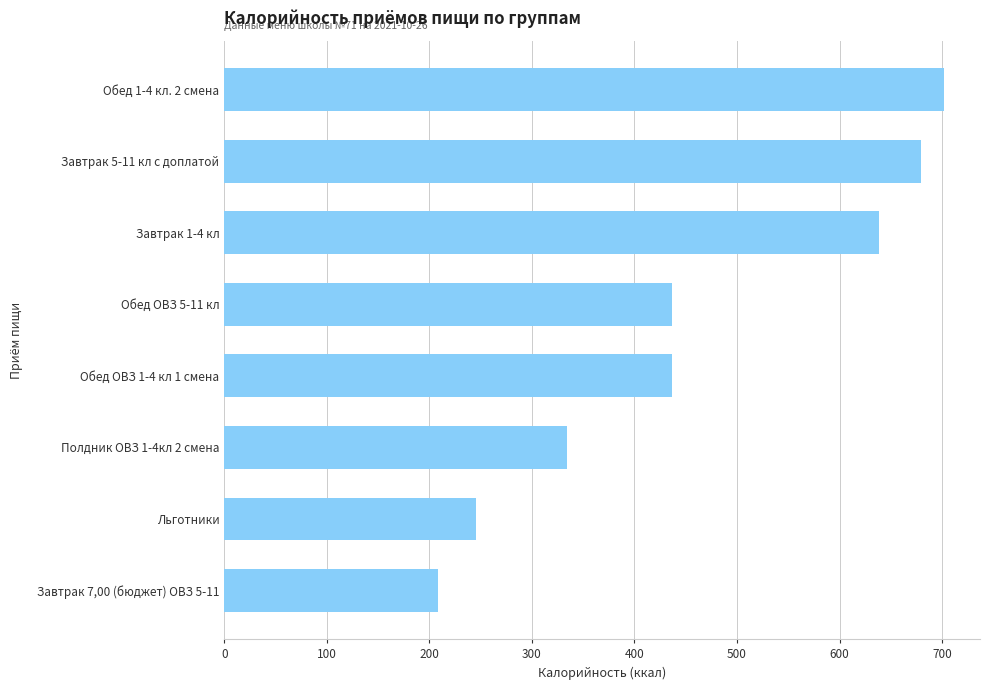

Are the bars horizontal?

Yes